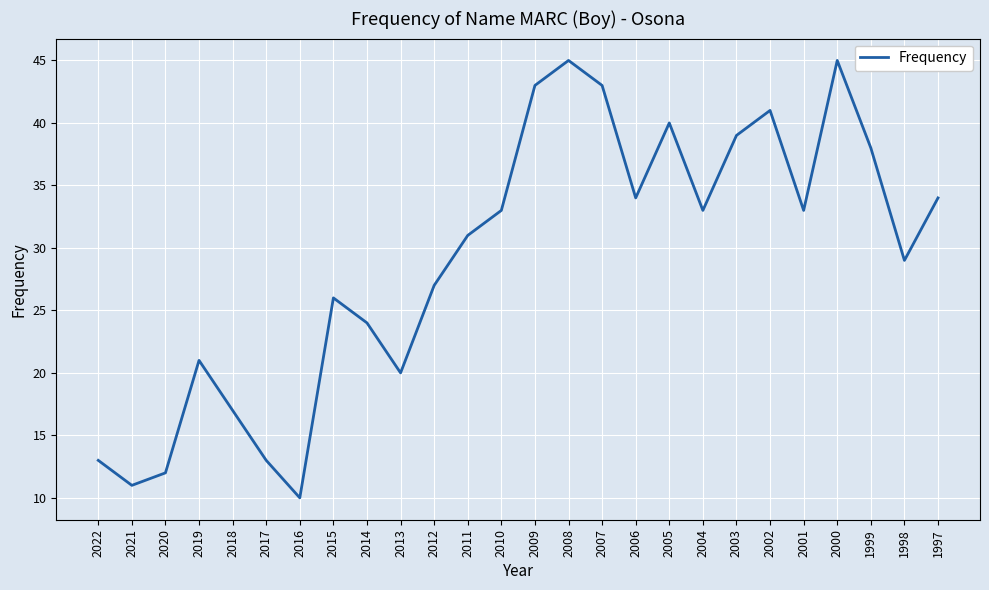

Does the chart have visible grid lines?

Yes